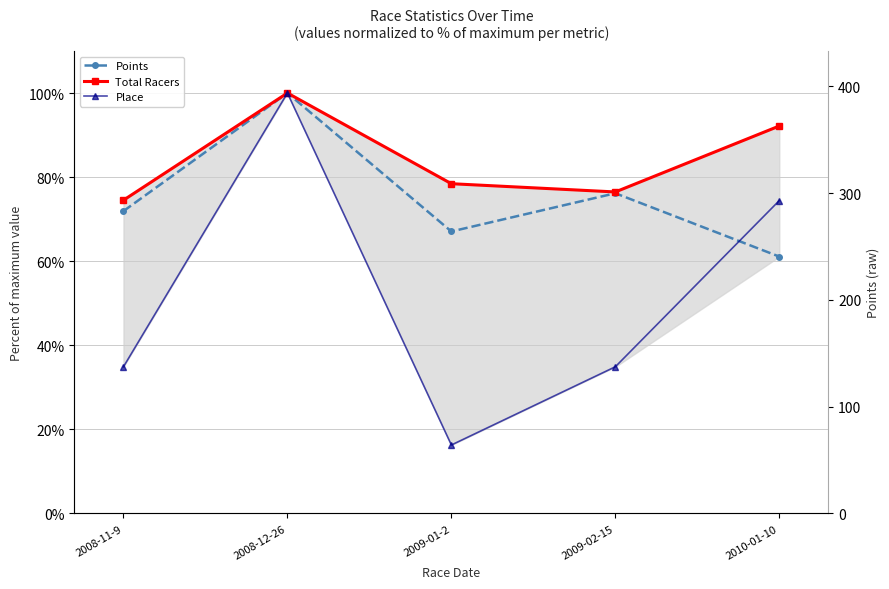

What is the total value across all series at 2009-01-2?

161.8